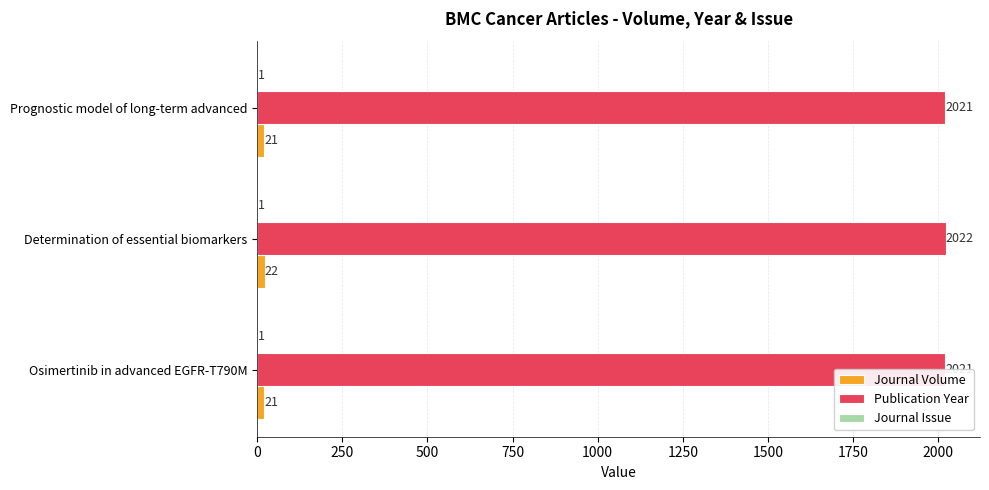

Which series changed the most between 250 and 500?

Journal Volume